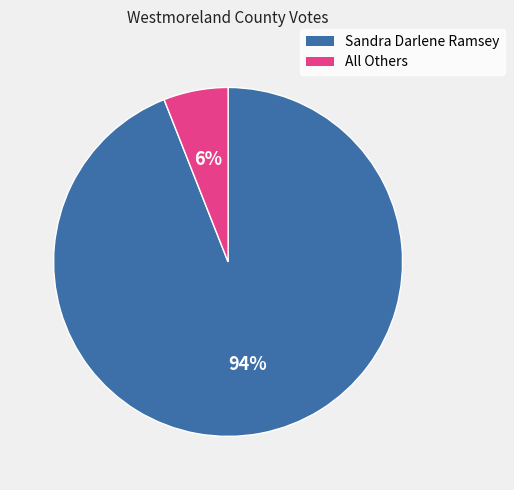

Is it true that All Others is 6% of the pie?

True